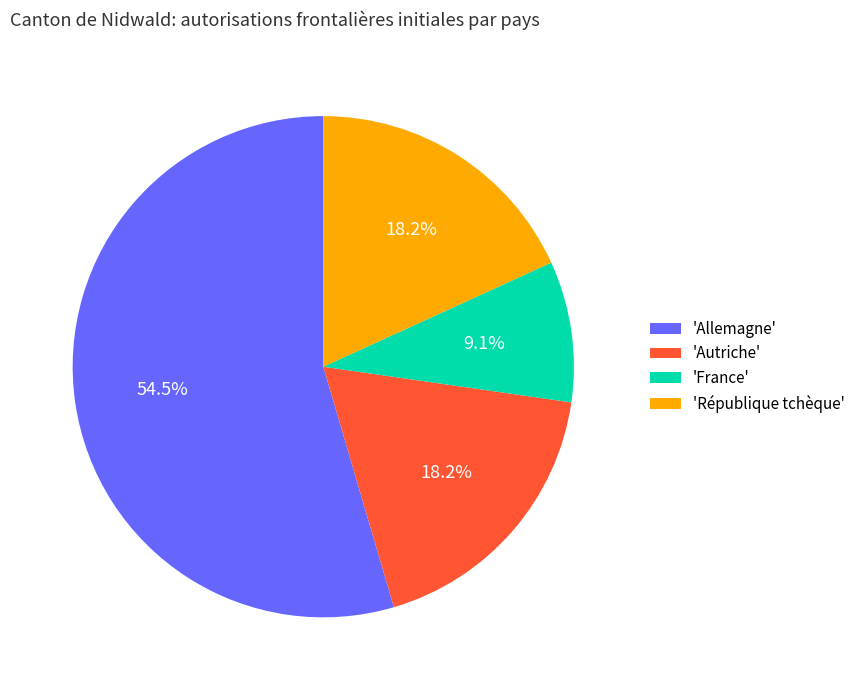

To the nearest percent, what is the average slice percentage?

25%